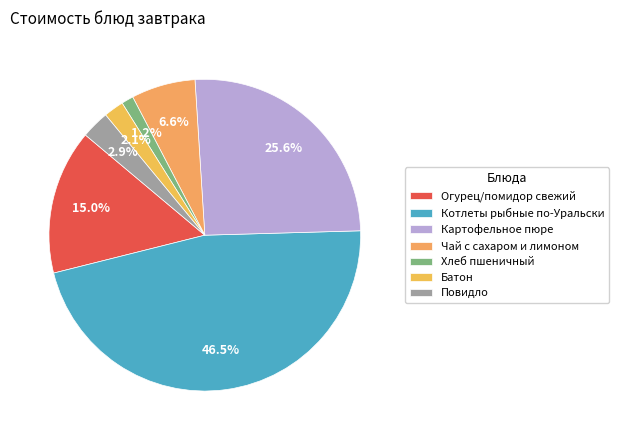

True or false: Огурец/помидор свежий accounts for 7% of the total.

False